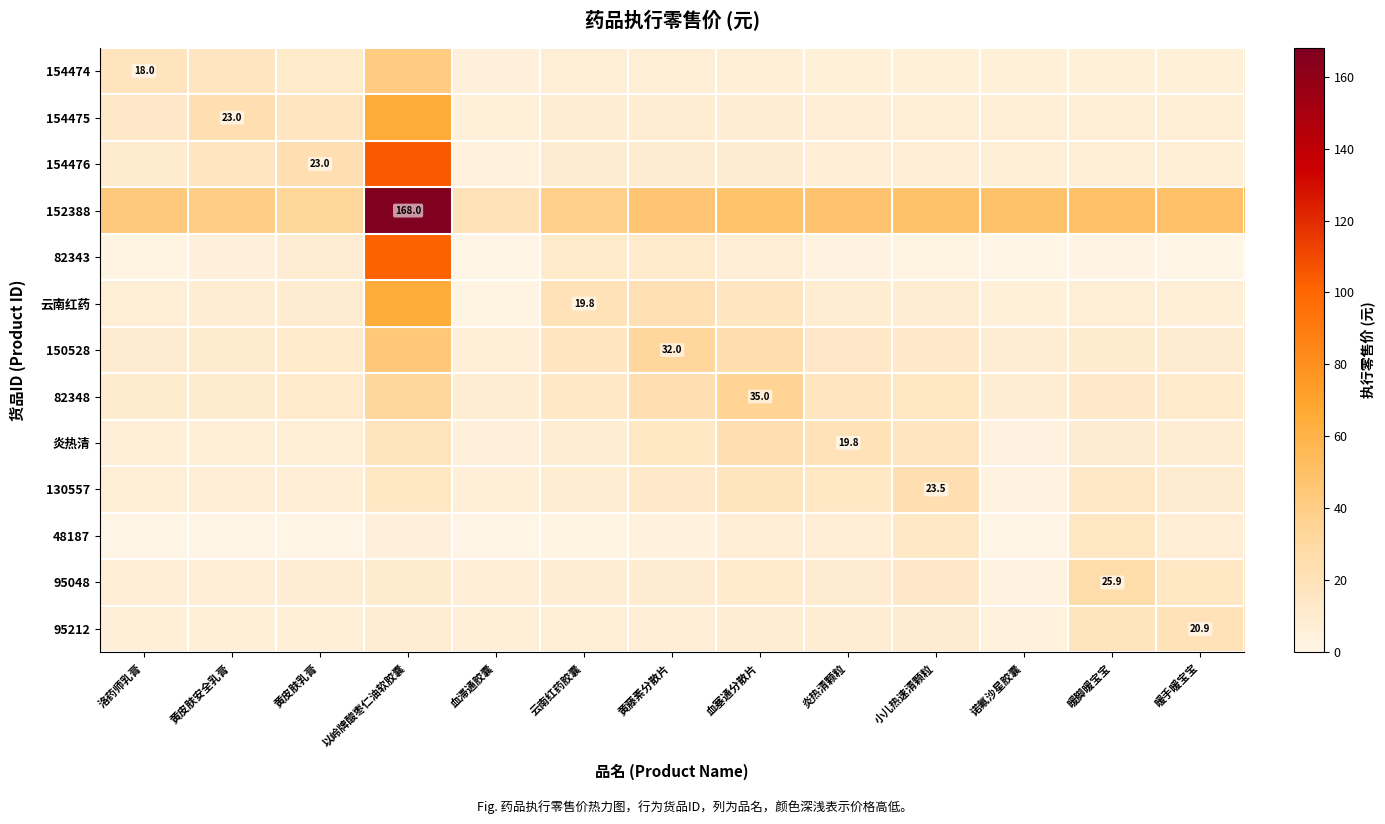

What is the difference between the second highest and minimum values in the 152388 series?

30.2